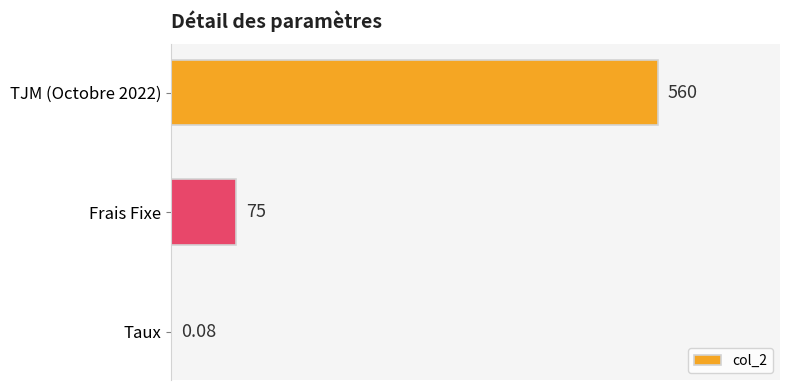

Where is the data nearest to the value 280?

Frais Fixe